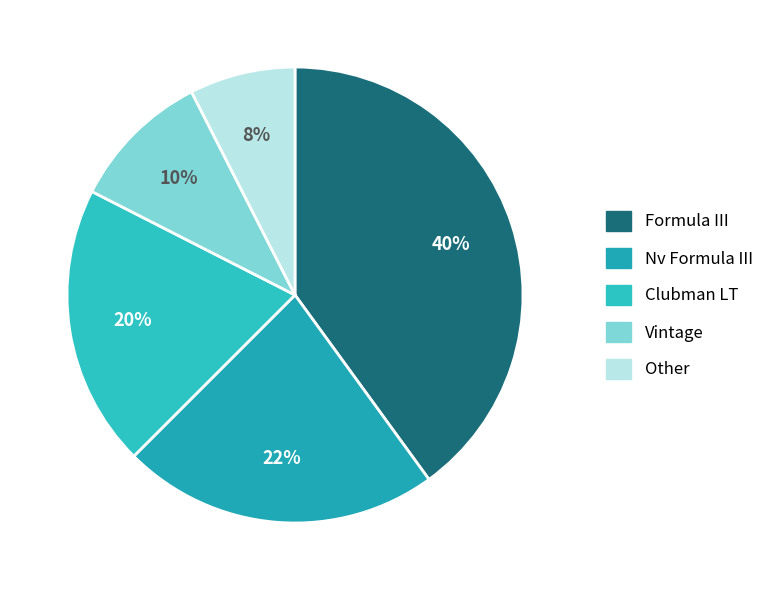

What is the smallest slice in the pie chart?

Other